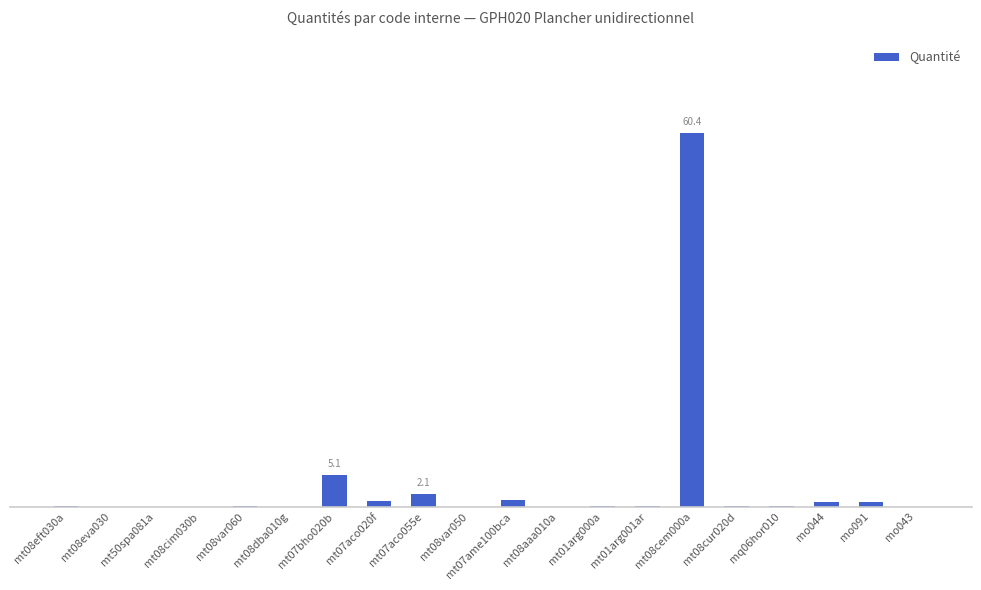

Are the bars horizontal?

No